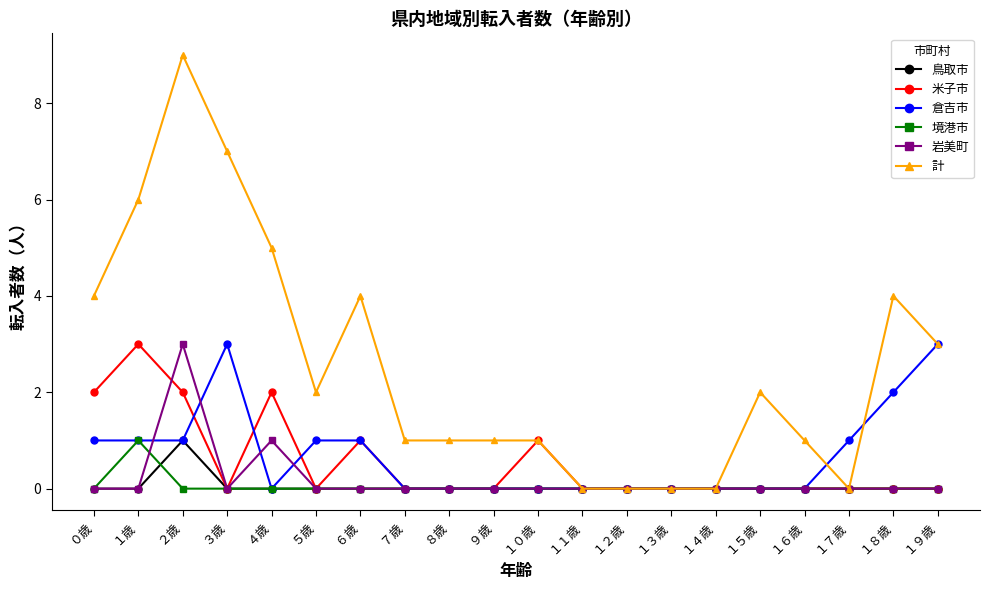

The 計 series shows 1 at ８歳. True or false?

True